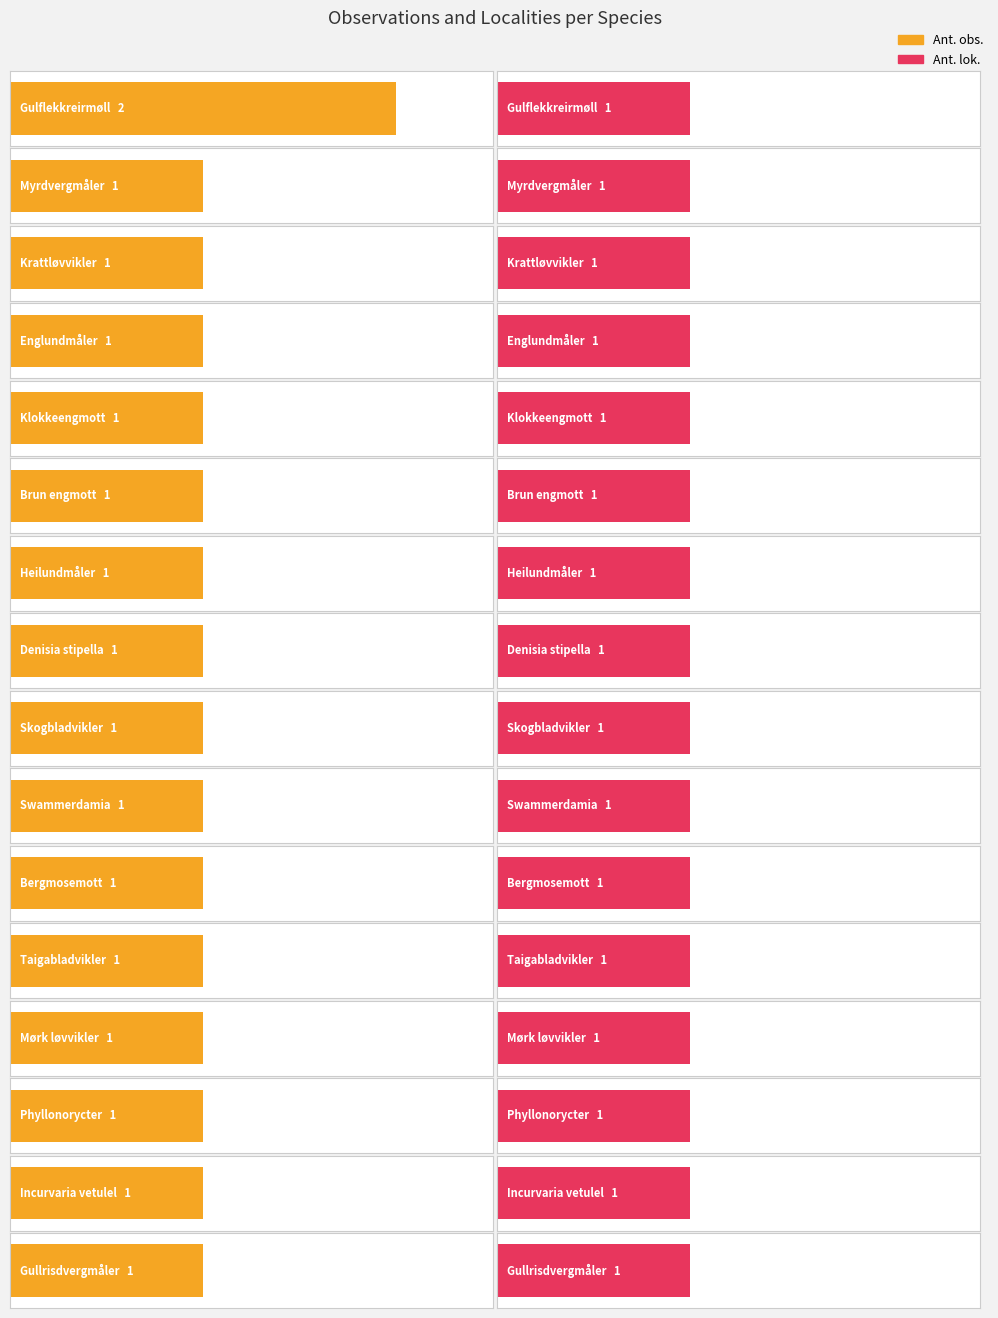

What is the label of the 13th bar from the right?

Englundmåler